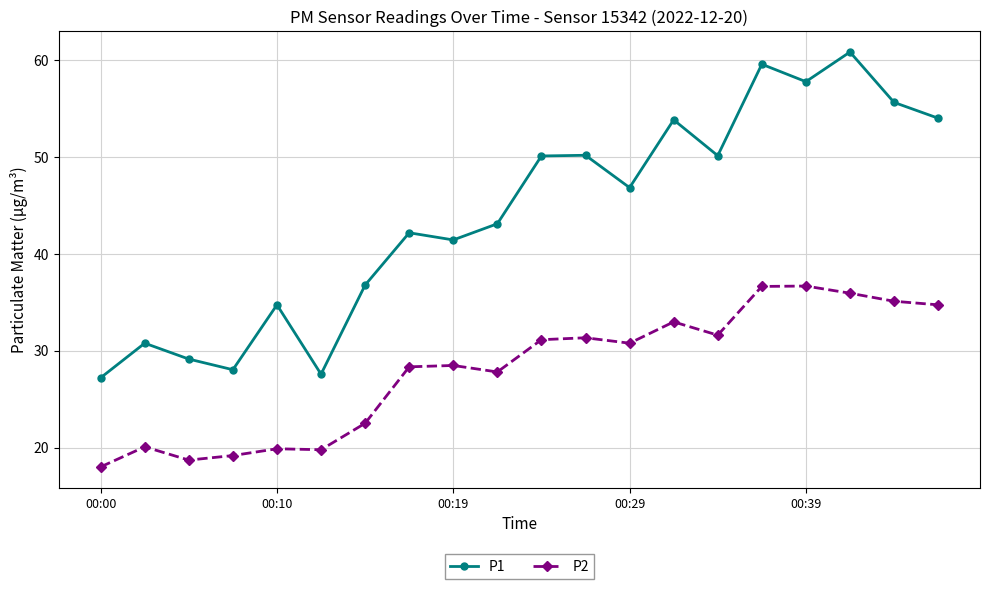

In P2, how many points are higher than both neighbors (excluding endpoints)?

6